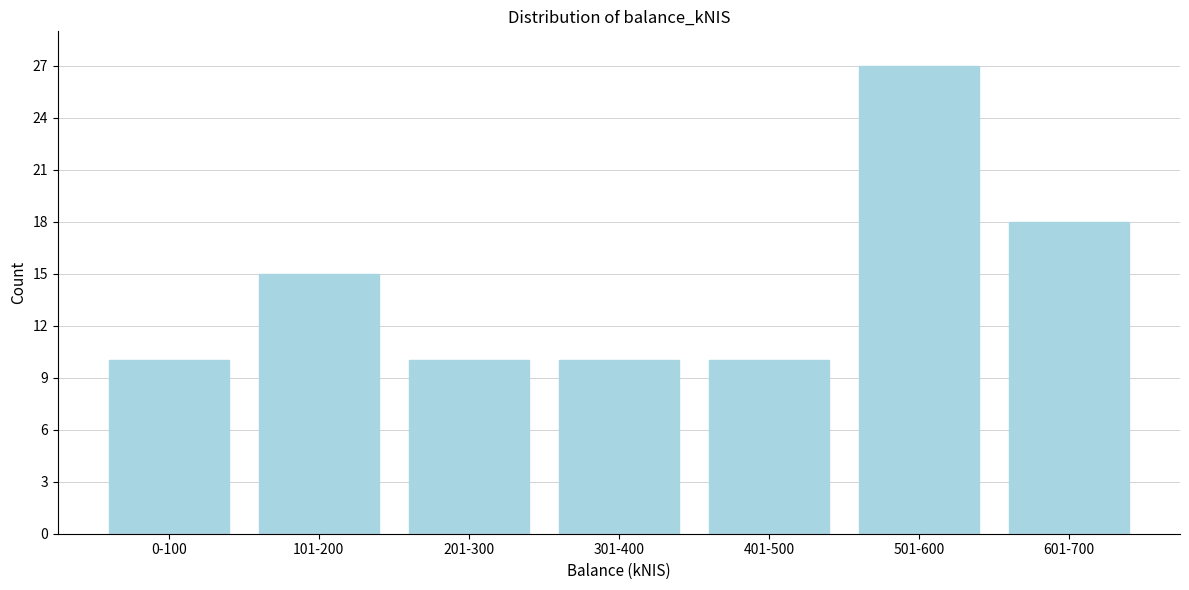

Reading left to right, transcribe all the data shown in this chart.

10	15	10	10	10	27	18